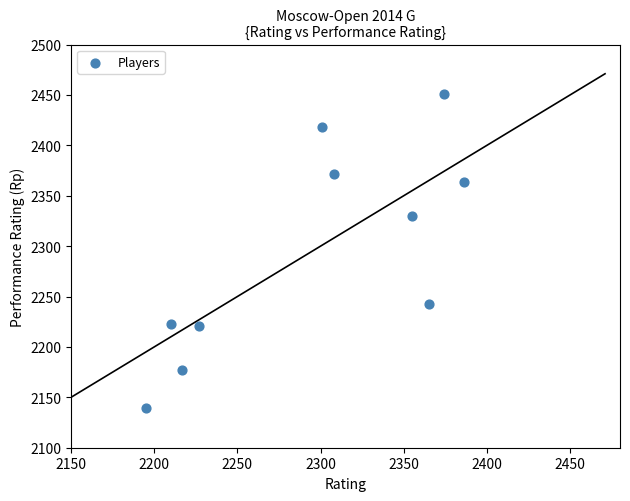

What Y value in the scatter plot is closest to 2295?

2330